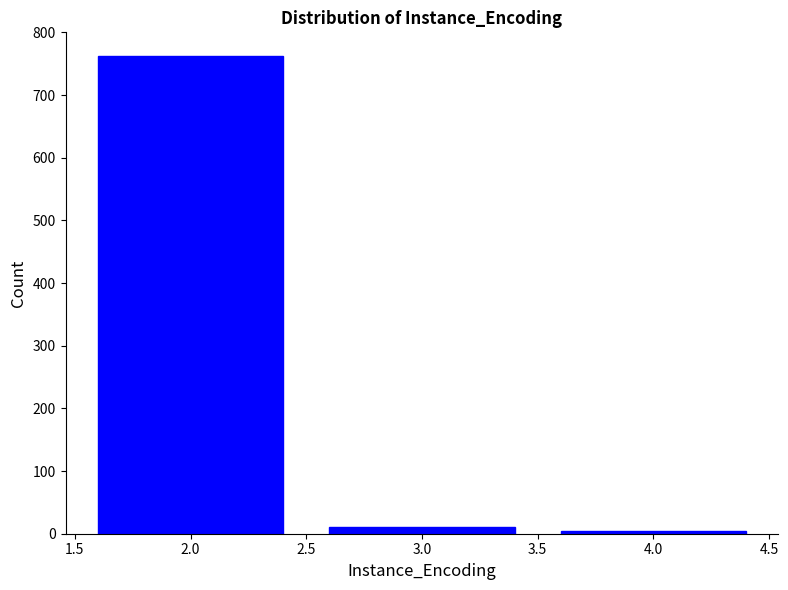

Reading left to right, what are all the values shown in this chart?

2.0=762	3.0=10	4.0=5